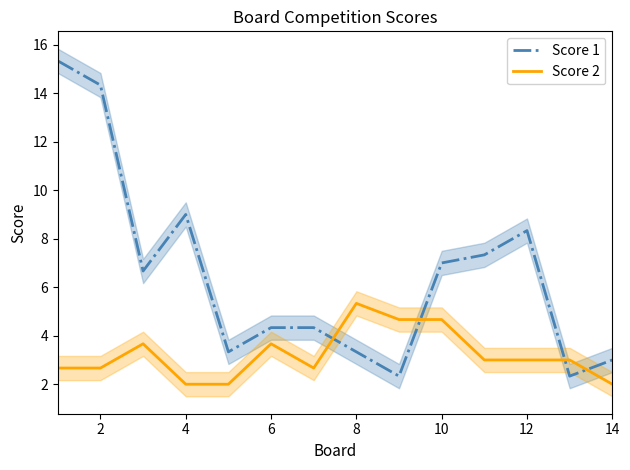

Reading left to right, list all the values displayed in this chart.

Score 1: 15.3	14.3	6.7	9.0	3.3	4.3	4.3	3.3	2.3	7.0	7.3	8.3	2.3	3.0
Score 2: 2.7	2.7	3.7	2.0	2.0	3.7	2.7	5.3	4.7	4.7	3.0	3.0	3.0	2.0